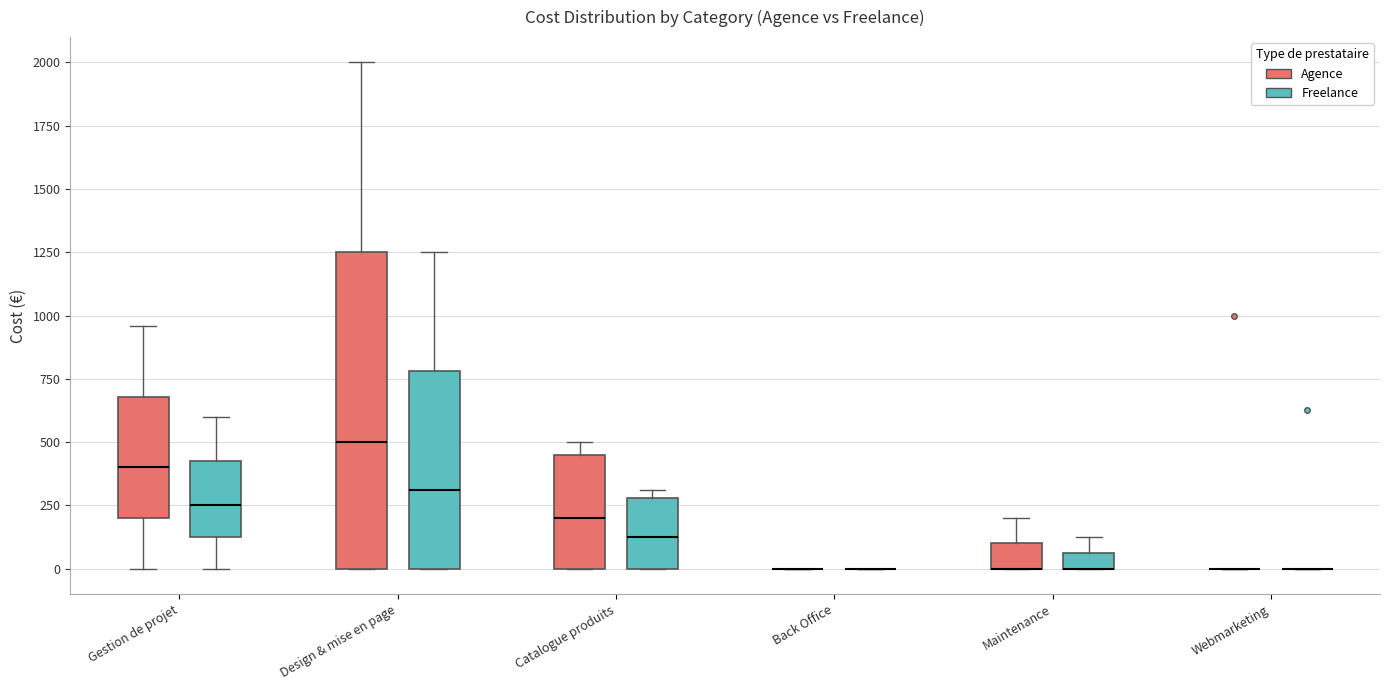

Where does the upper whisker of the box for Maintenance (Agence) end on the y-axis? The values are not printed on the chart, so give them approximately, as read against the axis.

200